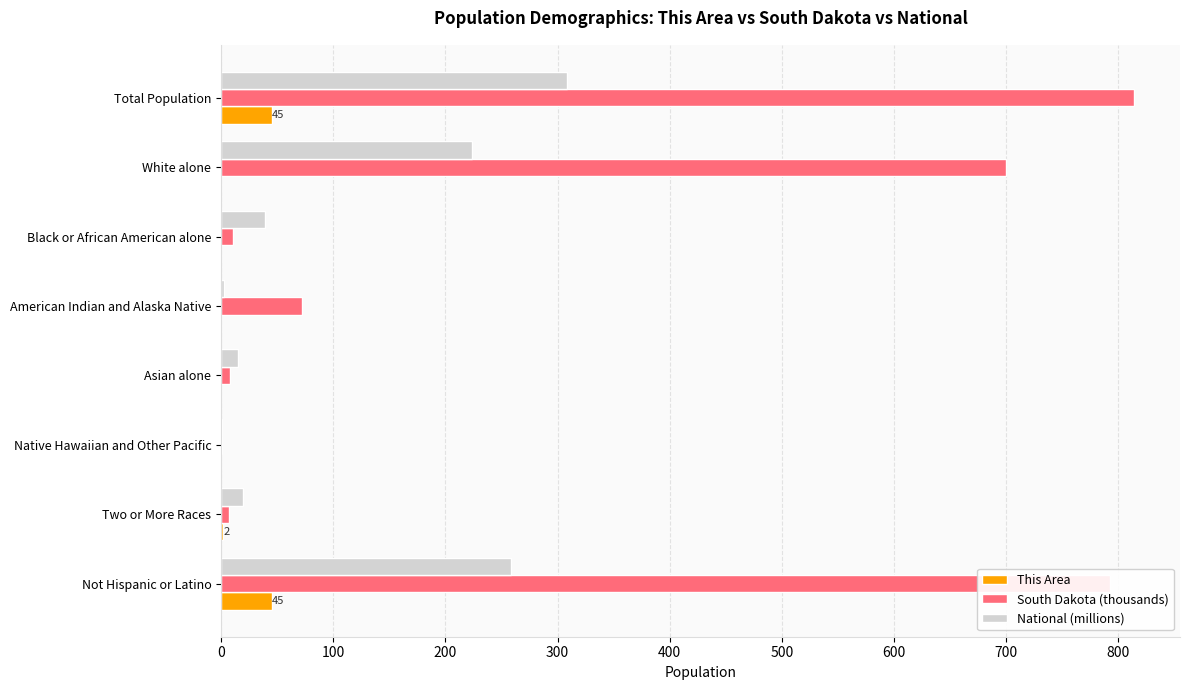

True or false: This Area has a value of 0.0 at American Indian and Alaska Native.

True